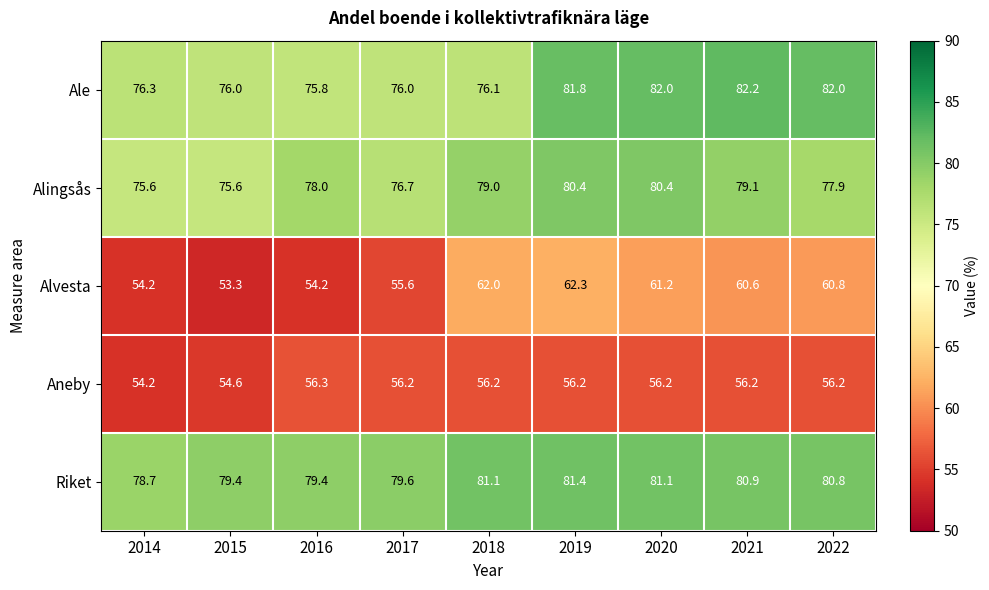

True or false: Riket has a value of 80.8 at 2022.

True